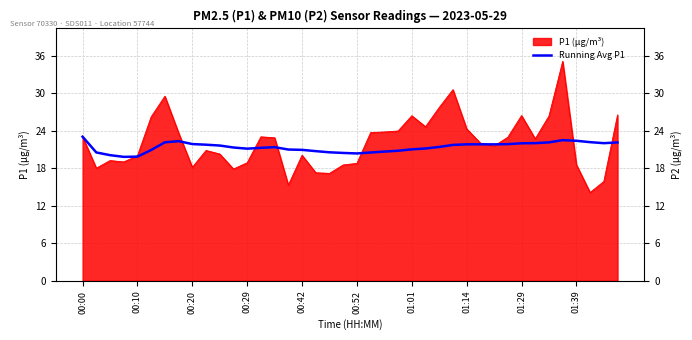

Where does the data first go above 21?

00:00